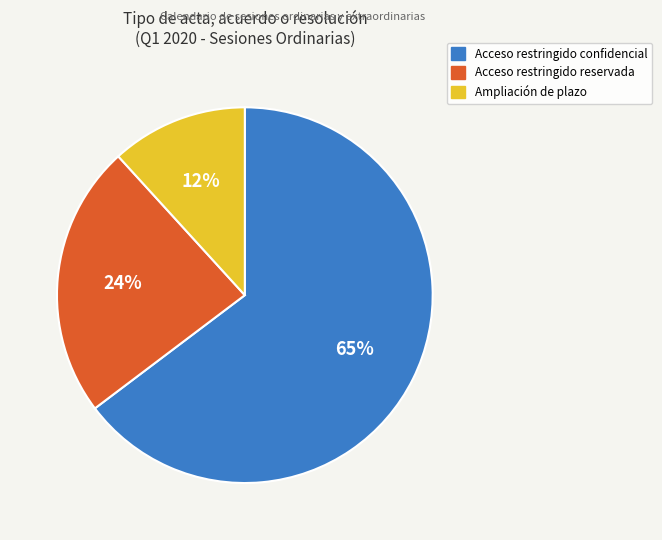

How many slices are in this pie chart?

3